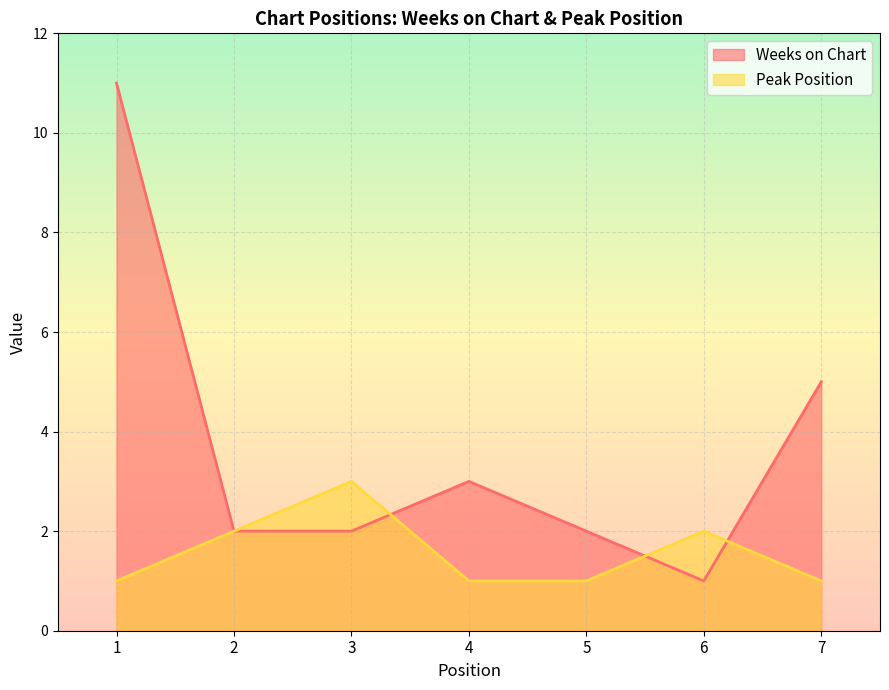

How many lines are shown in the chart?

2